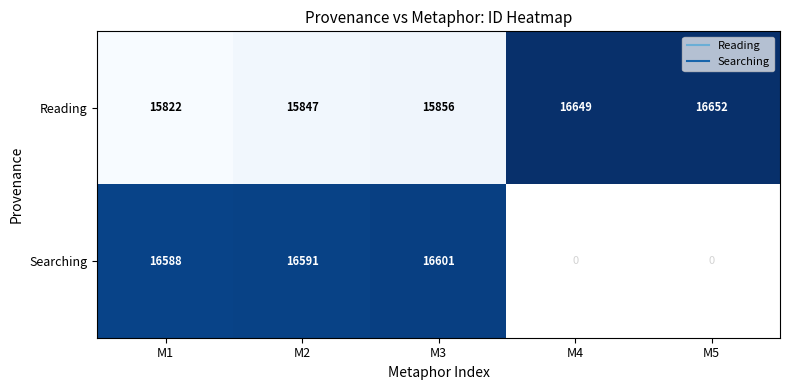

Which category has the highest value across all series?

M5